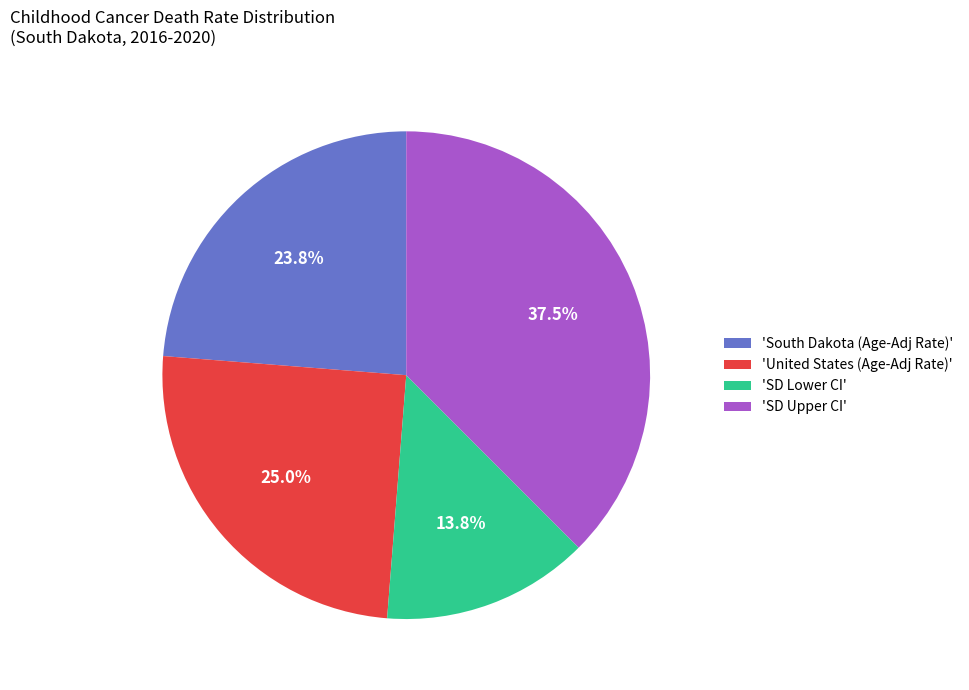

Does 'SD Lower CI' account for over 50% of the chart?

No